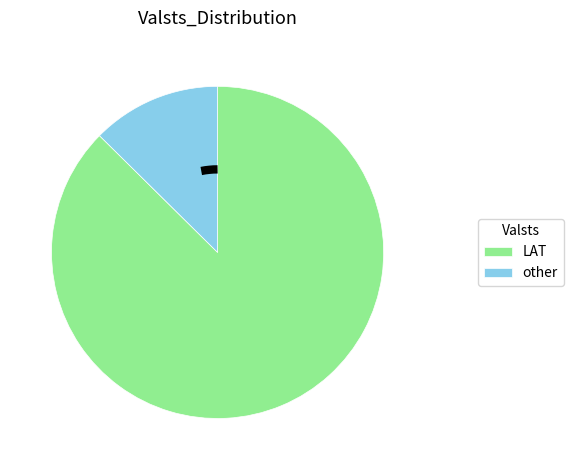

Is there a majority slice in this chart?

Yes